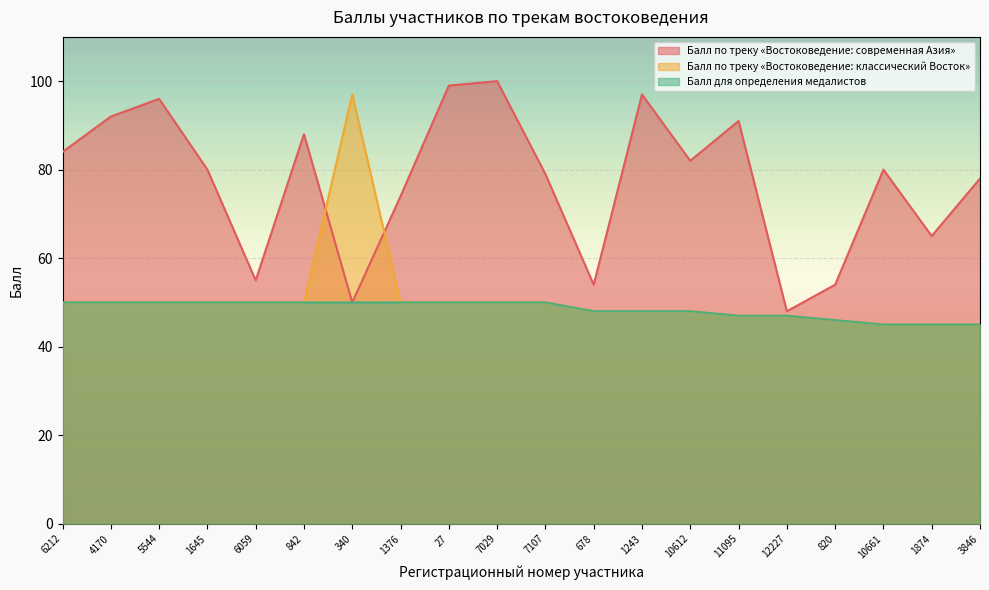

What is the maximum value for Балл для определения медалистов?

50